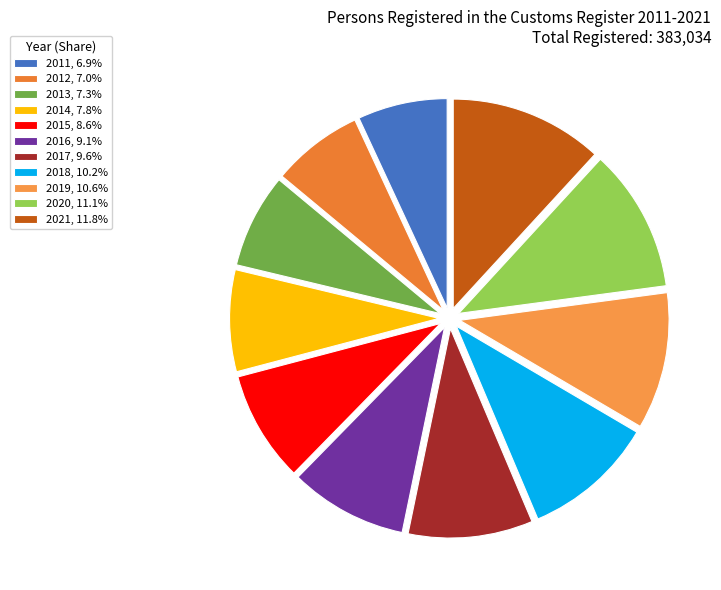

Rank the categories by value from lowest to highest.

2011, 2012, 2013, 2014, 2015, 2016, 2017, 2018, 2019, 2020, 2021